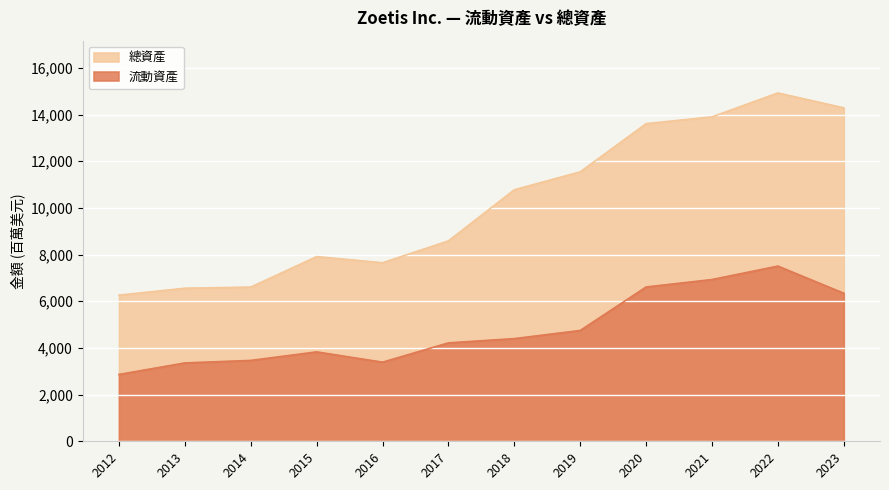

Which category has the lowest value across all series?

2012